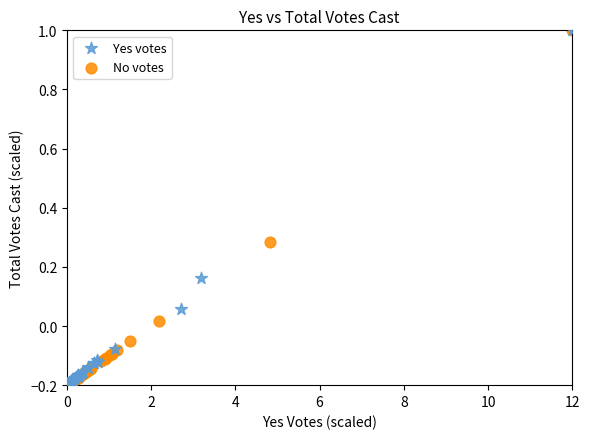

Which series has the widest spread of Y values?

Yes votes